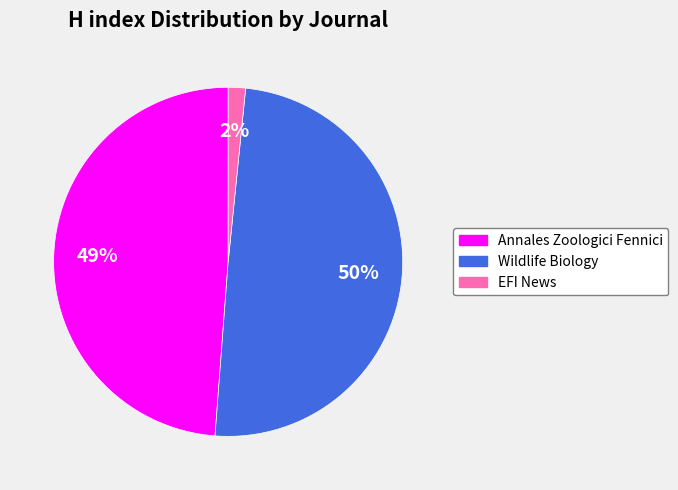

To the nearest percent, what portion does Annales Zoologici Fennici represent?

49%